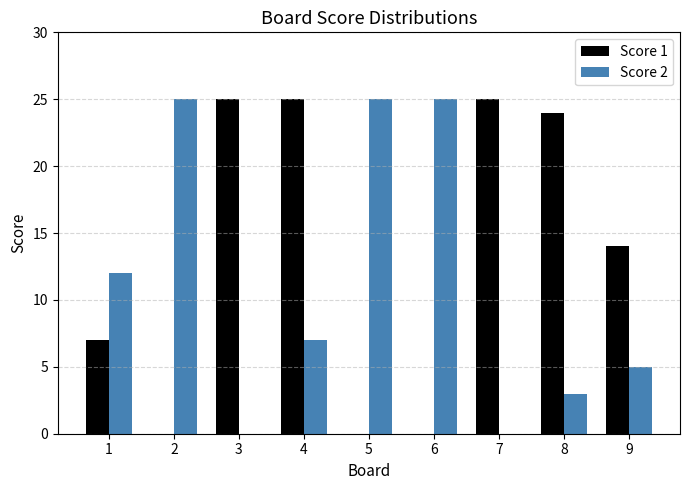

Which series has the largest total across all categories?

Score 1